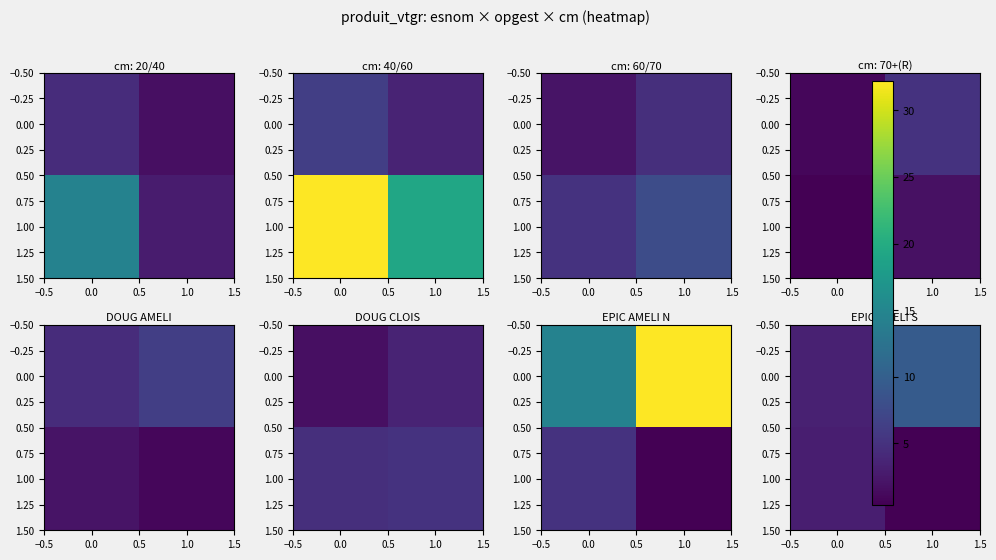

What is the average value of the 0.00 series?

6.4